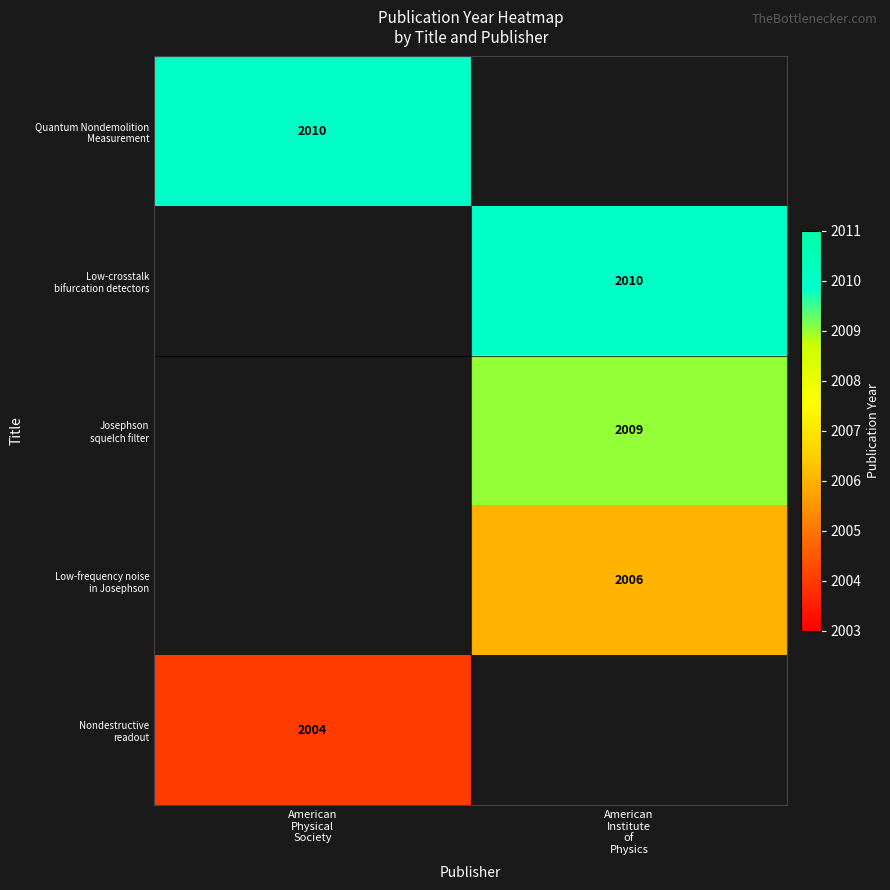

At which label is Nondestructive readout closest to 2004?

American Physical Society